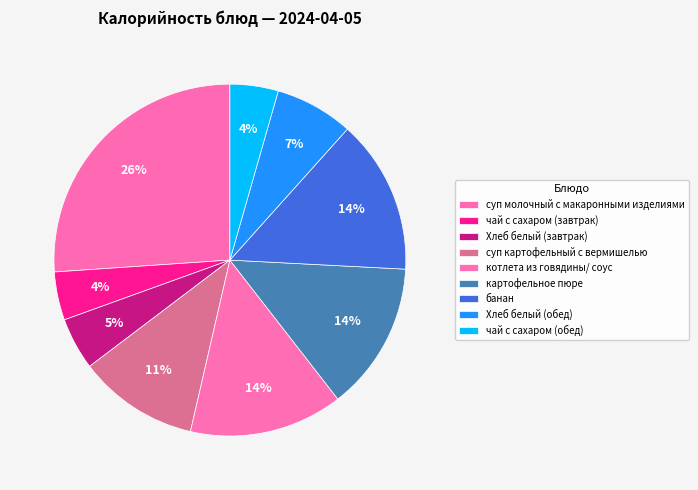

To the nearest percent, what portion does картофельное пюре represent?

14%